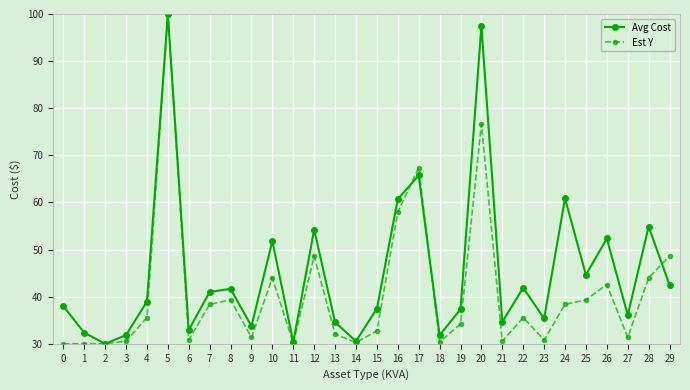

Which series has the largest total across all categories?

Avg Cost